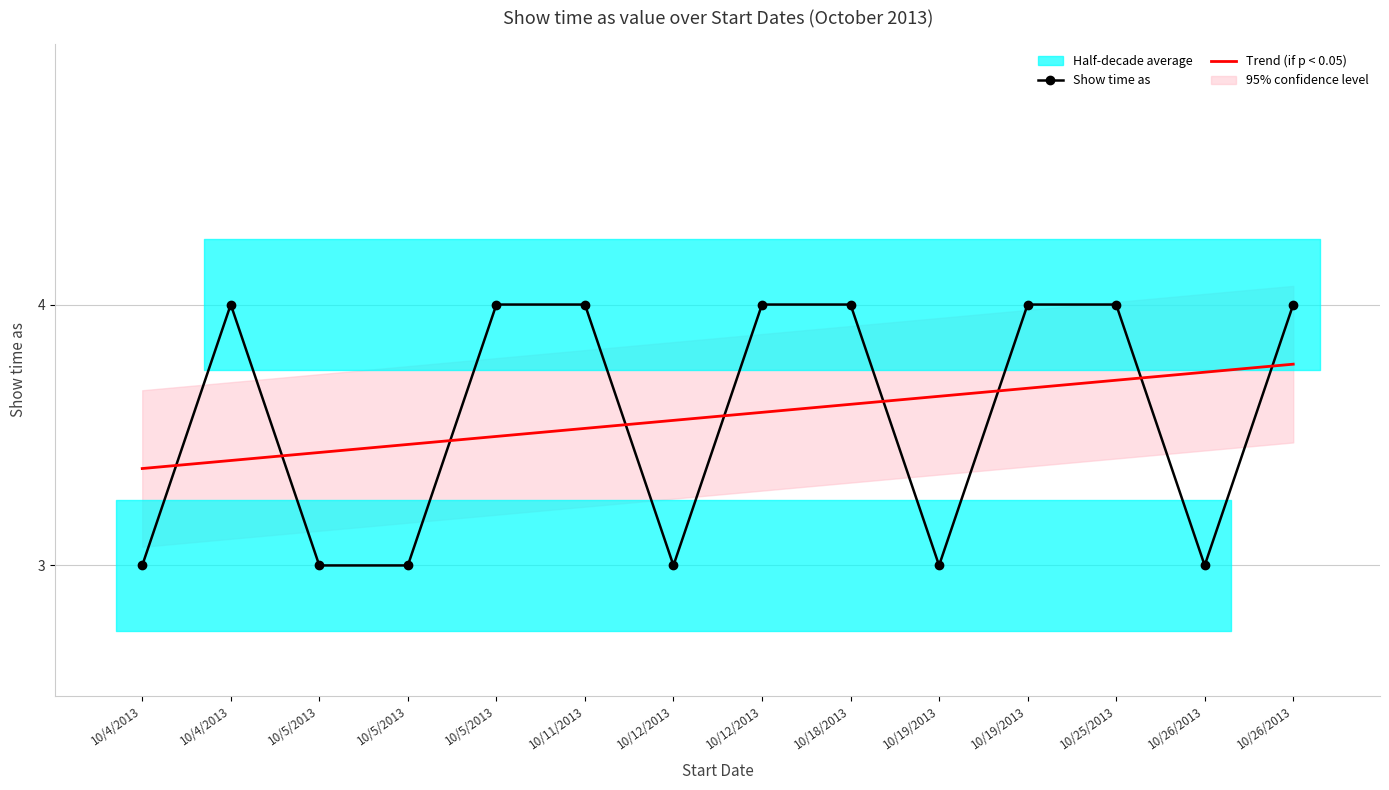

What is the label of the 3rd point from the right?

10/25/2013